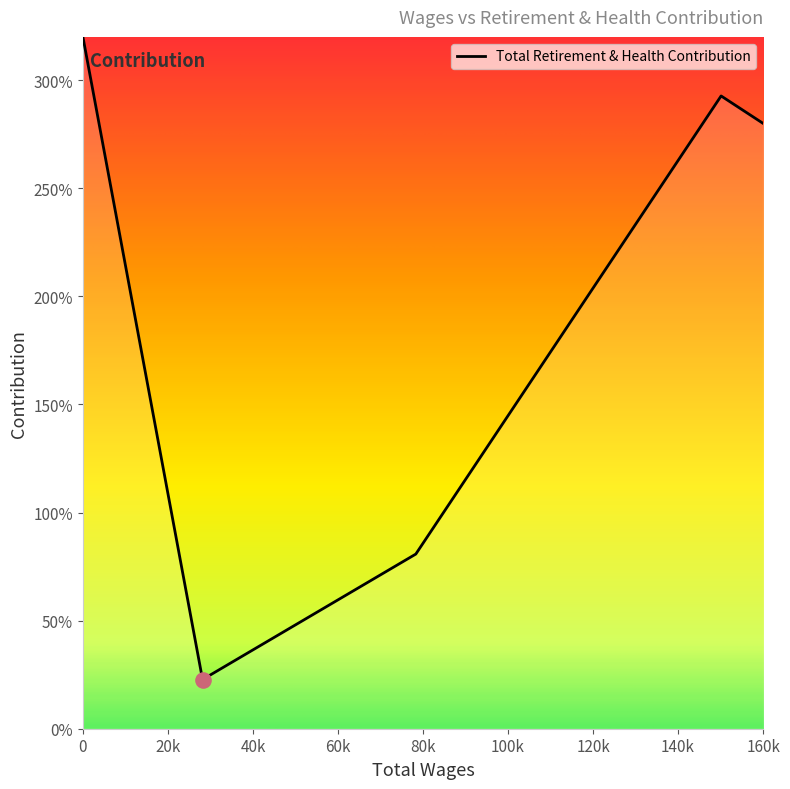

Does the chart have visible grid lines?

No